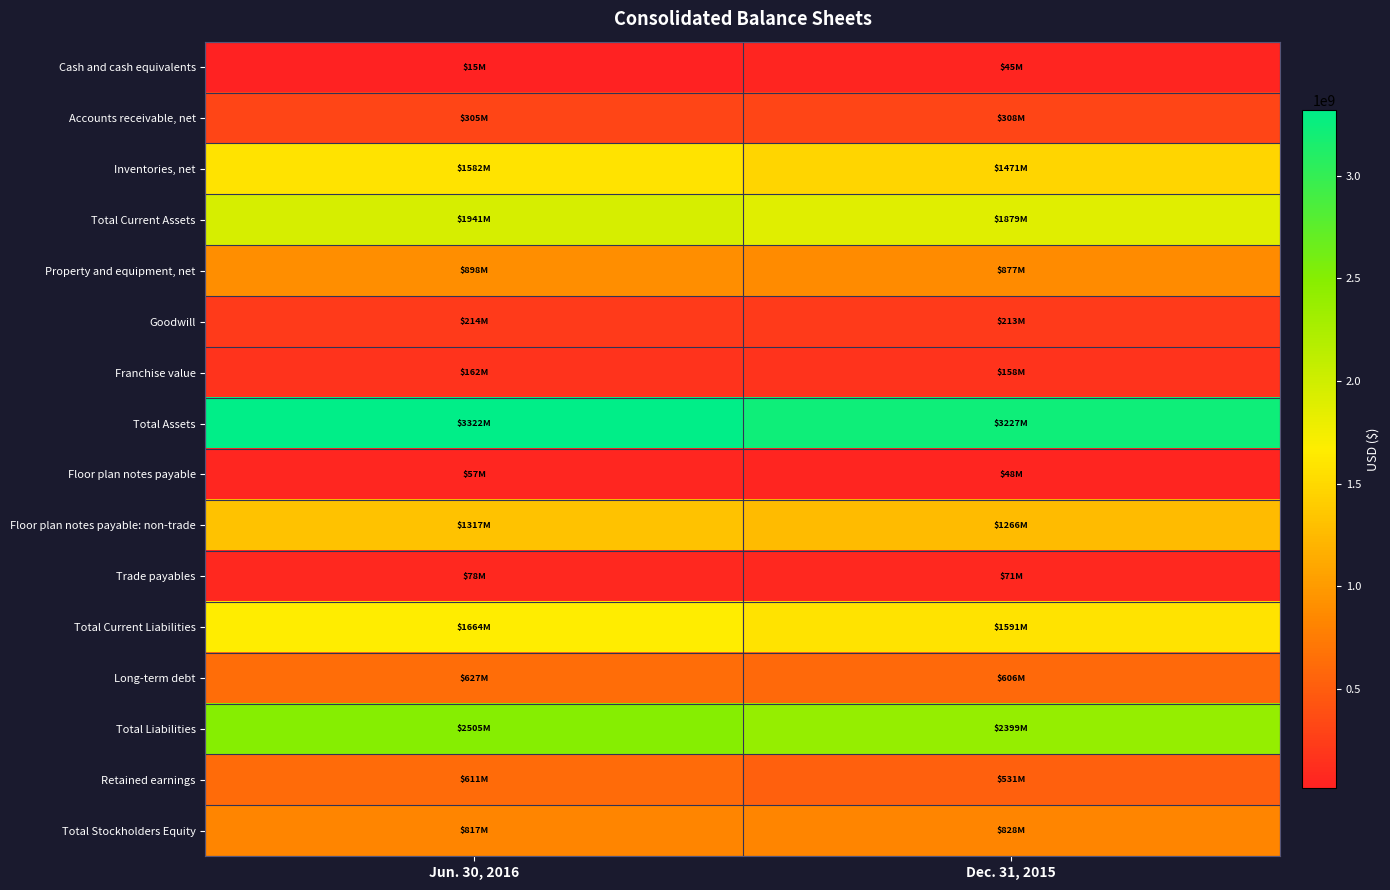

Reading right to left, list all the values displayed in this chart.

Cash and cash equivalents: Dec. 31, 2015=45008000	Jun. 30, 2016=15044000
Accounts receivable, net: Dec. 31, 2015=308462000	Jun. 30, 2016=305293000
Inventories, net: Dec. 31, 2015=1470987000	Jun. 30, 2016=1582274000
Total Current Assets: Dec. 31, 2015=1878865000	Jun. 30, 2016=1940803000
Property and equipment, net: Dec. 31, 2015=876660000	Jun. 30, 2016=898239000
Goodwill: Dec. 31, 2015=213220000	Jun. 30, 2016=214444000
Franchise value: Dec. 31, 2015=157699000	Jun. 30, 2016=162296000
Total Assets: Dec. 31, 2015=3227299000	Jun. 30, 2016=3322070000
Floor plan notes payable: Dec. 31, 2015=48083000	Jun. 30, 2016=56767000
Floor plan notes payable: non-trade: Dec. 31, 2015=1265872000	Jun. 30, 2016=1316747000
Trade payables: Dec. 31, 2015=70871000	Jun. 30, 2016=77979000
Total Current Liabilities: Dec. 31, 2015=1590825000	Jun. 30, 2016=1663706000
Long-term debt: Dec. 31, 2015=606463000	Jun. 30, 2016=626543000
Total Liabilities: Dec. 31, 2015=2399135000	Jun. 30, 2016=2504609000
Retained earnings: Dec. 31, 2015=530893000	Jun. 30, 2016=611062000
Total Stockholders Equity: Dec. 31, 2015=828164000	Jun. 30, 2016=817461000